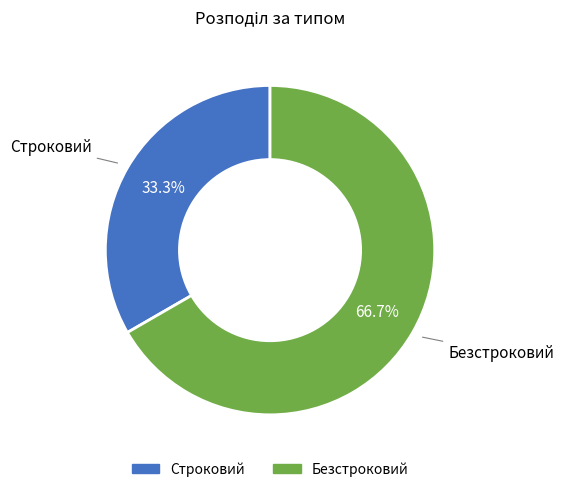

What is the smallest slice in the pie chart?

Строковий